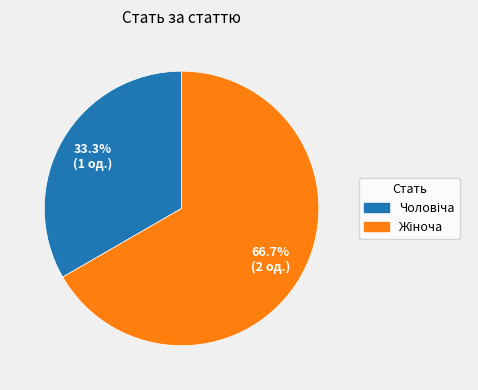

Count the number of slices in the pie.

2